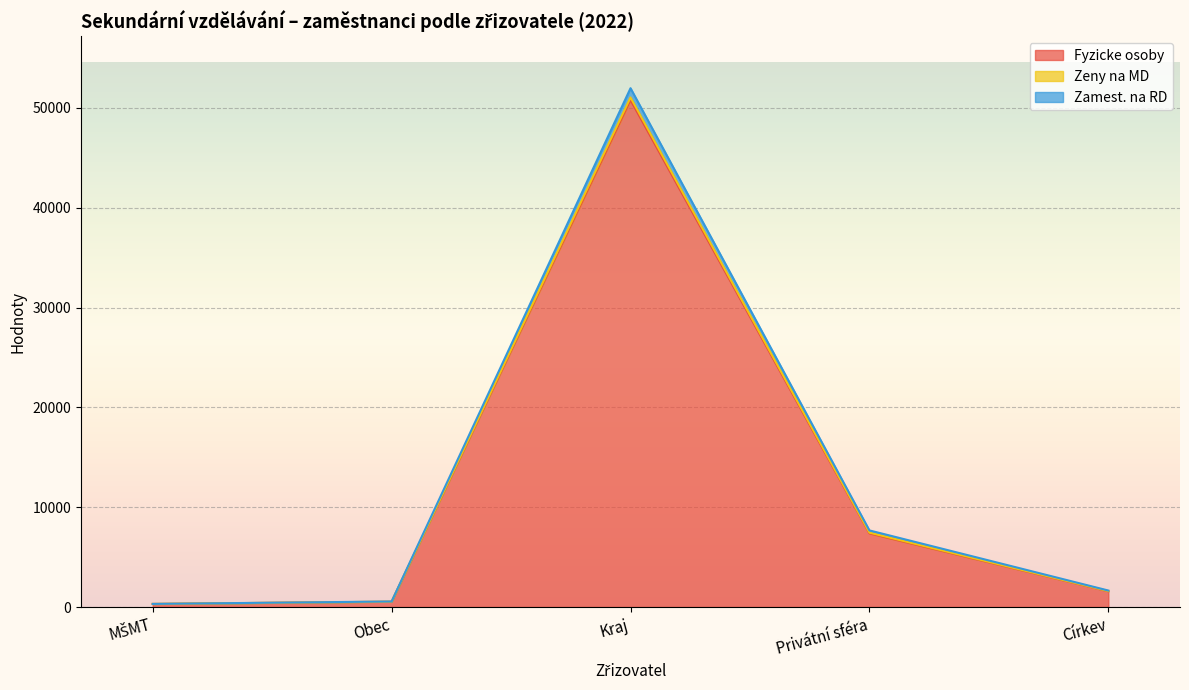

Between Privátní sféra and Církev, which is larger?

Privátní sféra